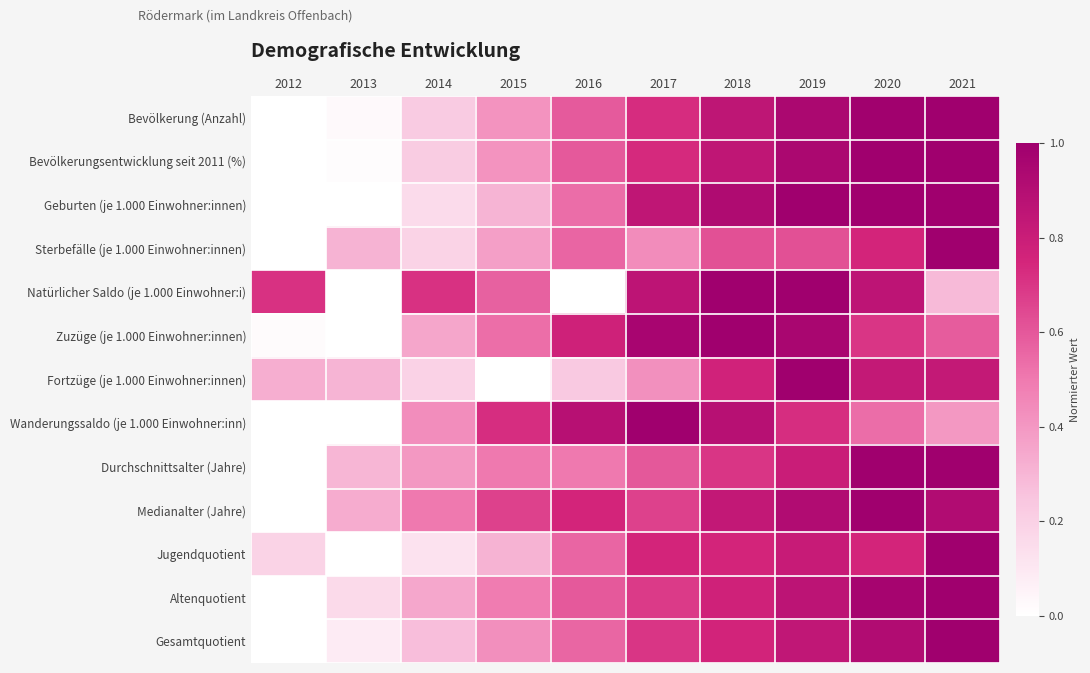

Rank the series by their maximum value, from highest to lowest.

Bevölkerung (Anzahl), Bevölkerungsentwicklung seit 2011 (%), Geburten (je 1.000 Einwohner:innen), Sterbefälle (je 1.000 Einwohner:innen), Natürlicher Saldo (je 1.000 Einwohner:i), Zuzüge (je 1.000 Einwohner:innen), Fortzüge (je 1.000 Einwohner:innen), Wanderungssaldo (je 1.000 Einwohner:inn), Durchschnittsalter (Jahre), Medianalter (Jahre), Jugendquotient, Altenquotient, Gesamtquotient